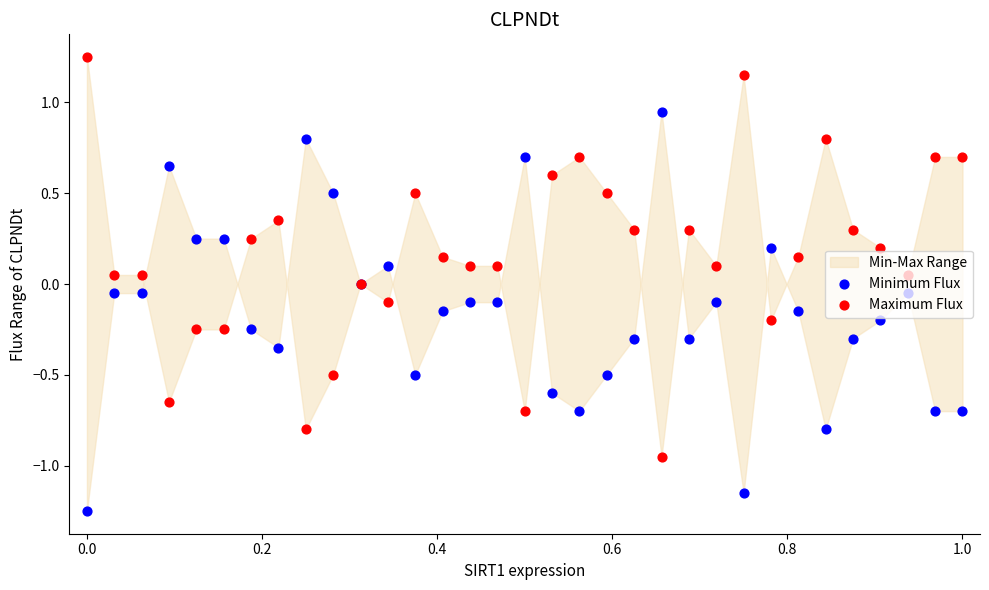

Which series has the largest total across all categories?

Maximum Flux